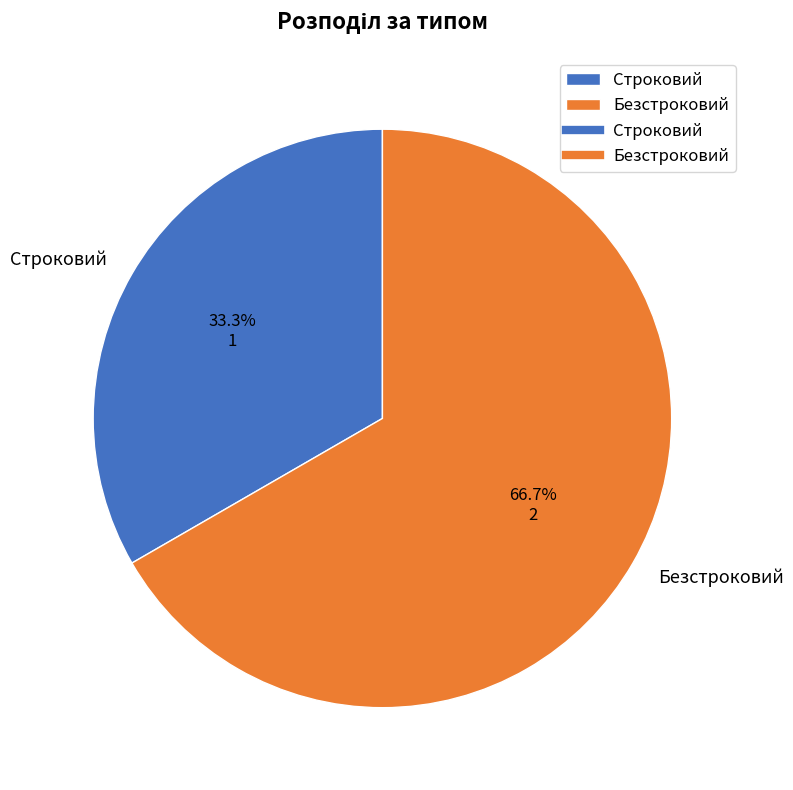

Which category has the smallest portion of the pie?

Строковий